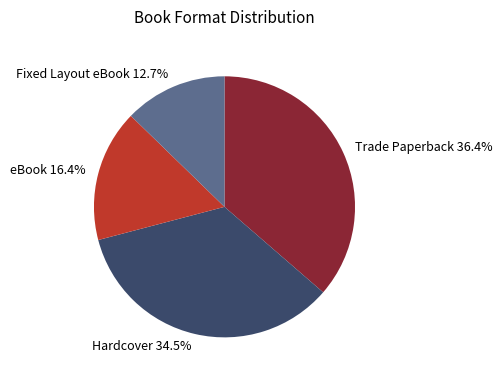

Is Trade Paperback the majority of the pie?

No